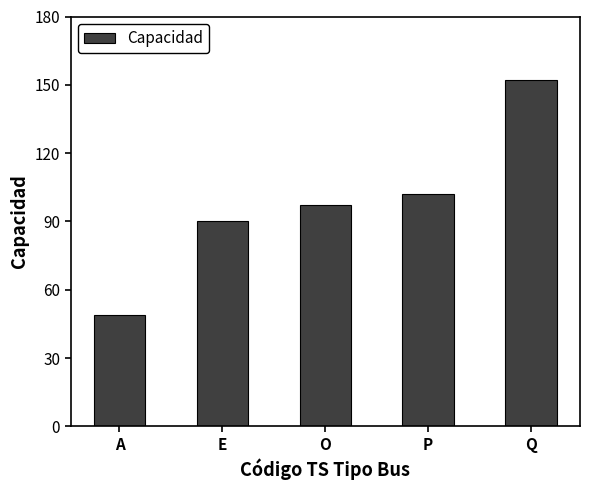

How many data points are less than 97?

2